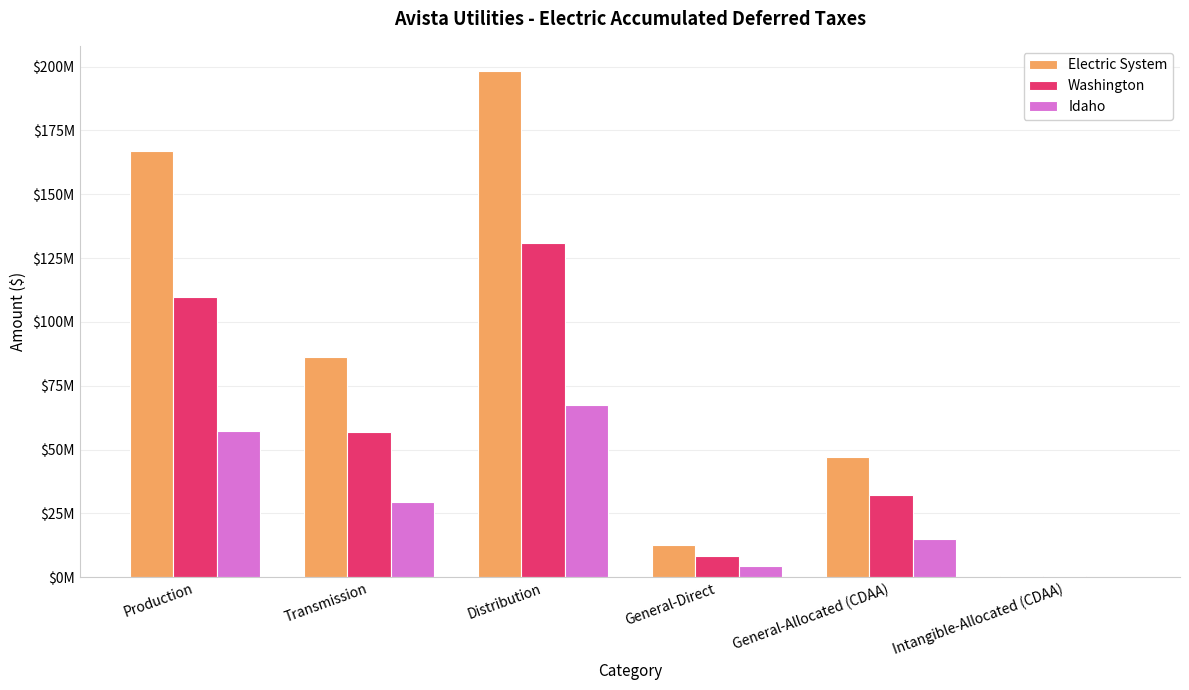

The value of Electric System at Intangible-Allocated (CDAA) is 512045.4. True or false?

True